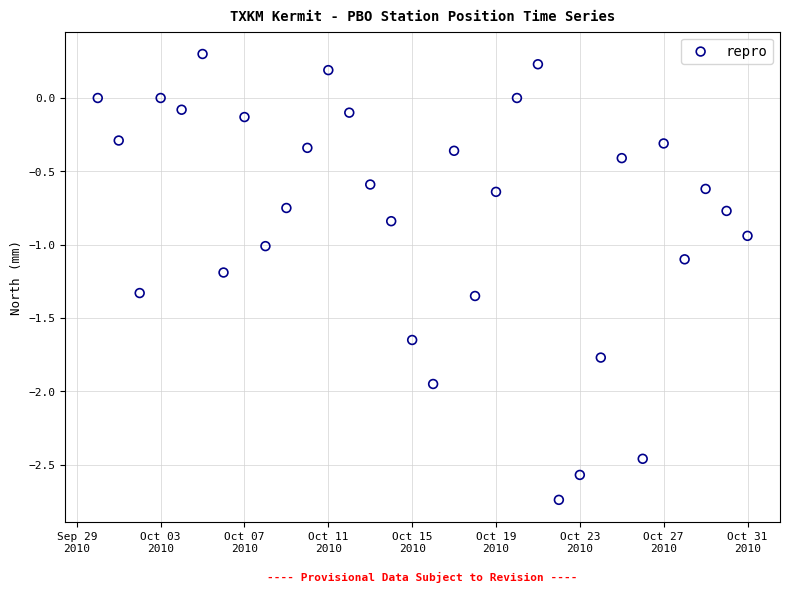

What is the range of Y values (max minus min)?

3.0